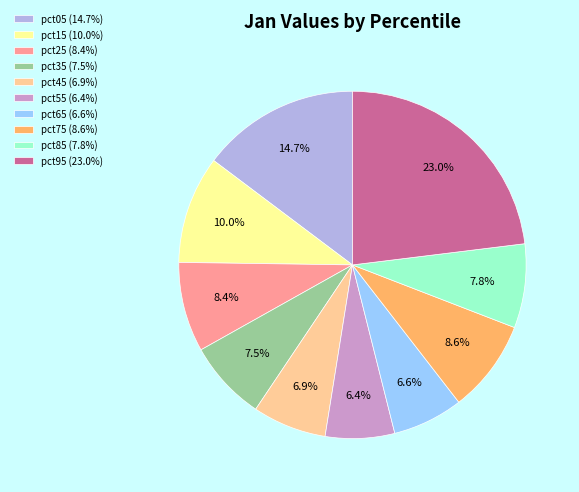

Combined, do pct65 and pct15 account for over 50%?

No